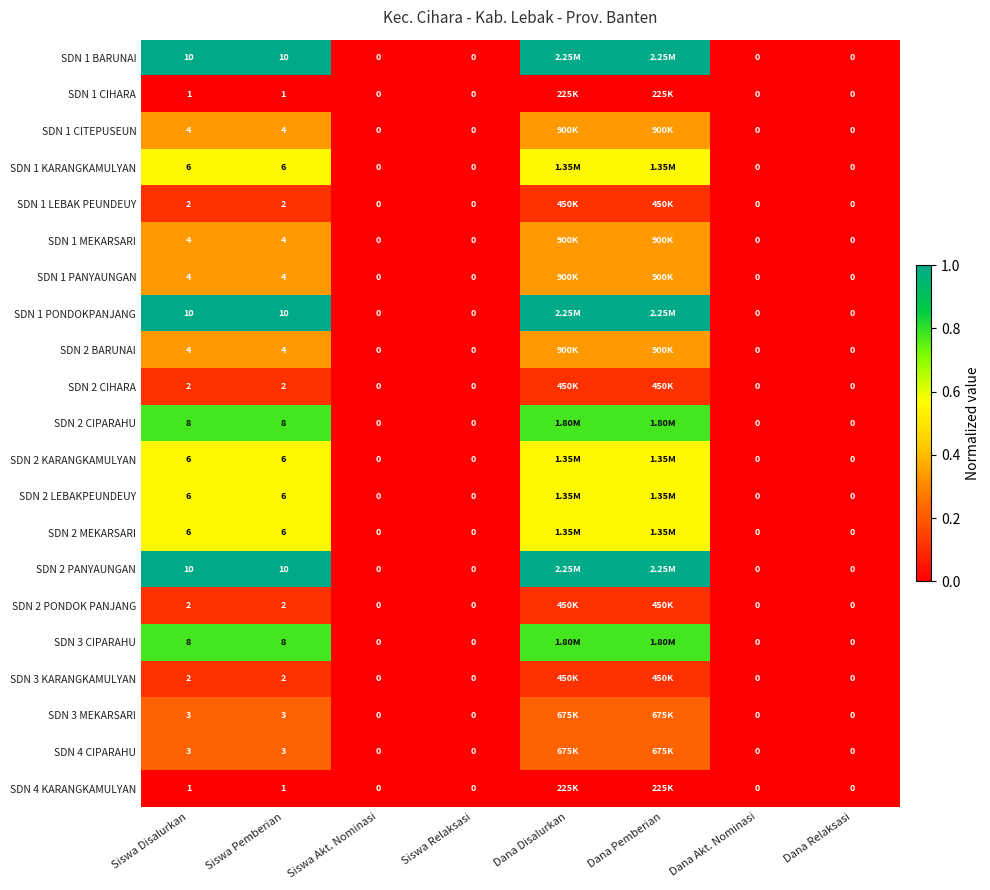

The value of SDN 1 CITEPUSEUN at Dana Disalurkan is 0.5. True or false?

False